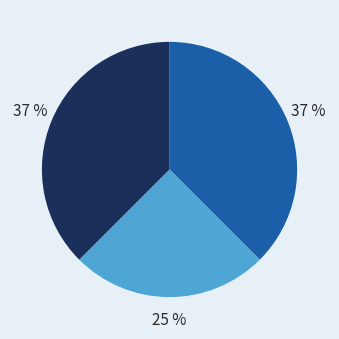

Does any single category account for the majority?

No